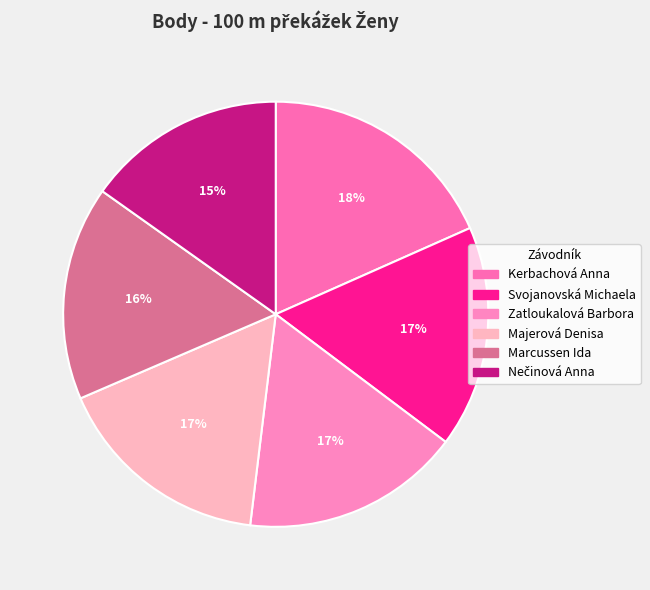

Does Svojanovská Michaela account for over 50% of the chart?

No